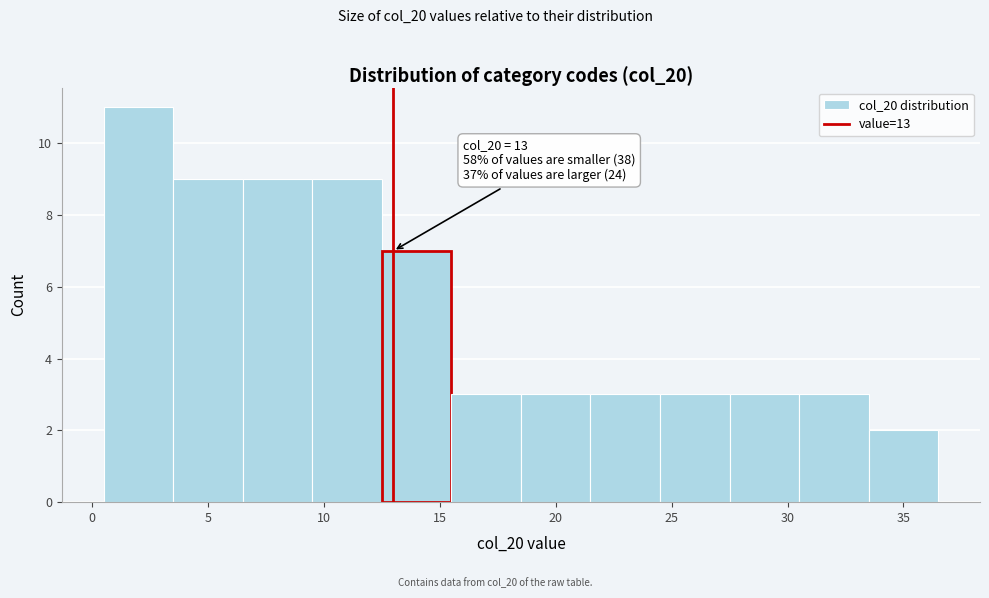

Over which range of the x-axis is the bar tallest?

0.5 to 3.5